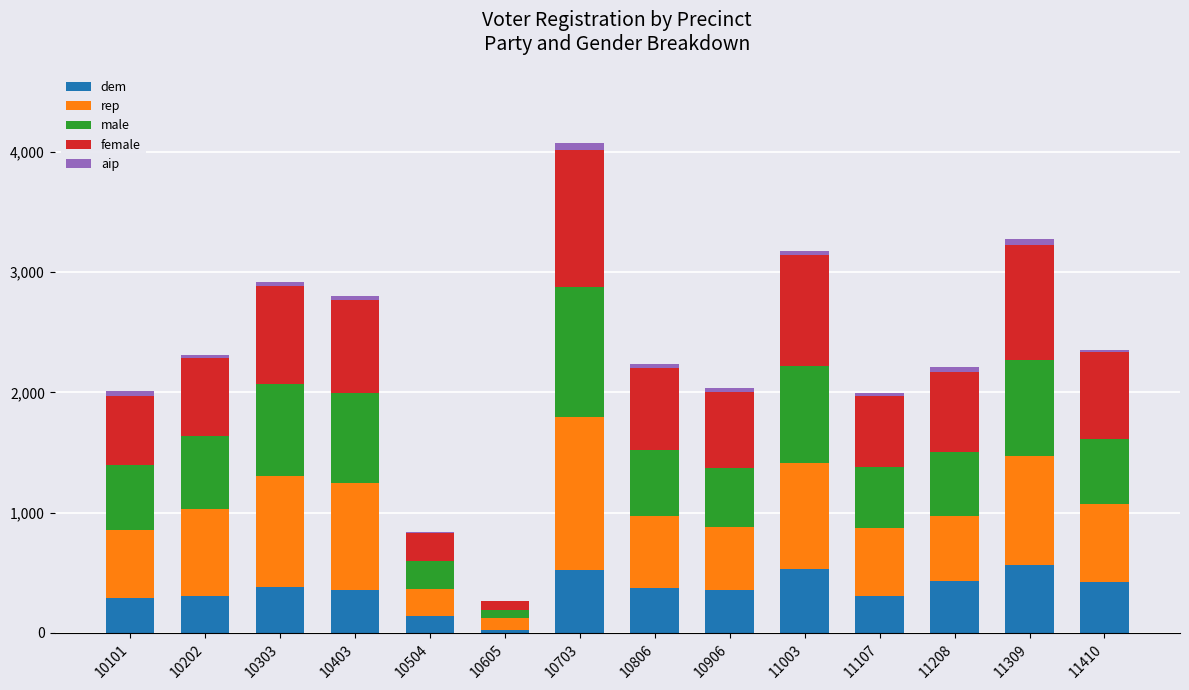

Are the bars horizontal?

No